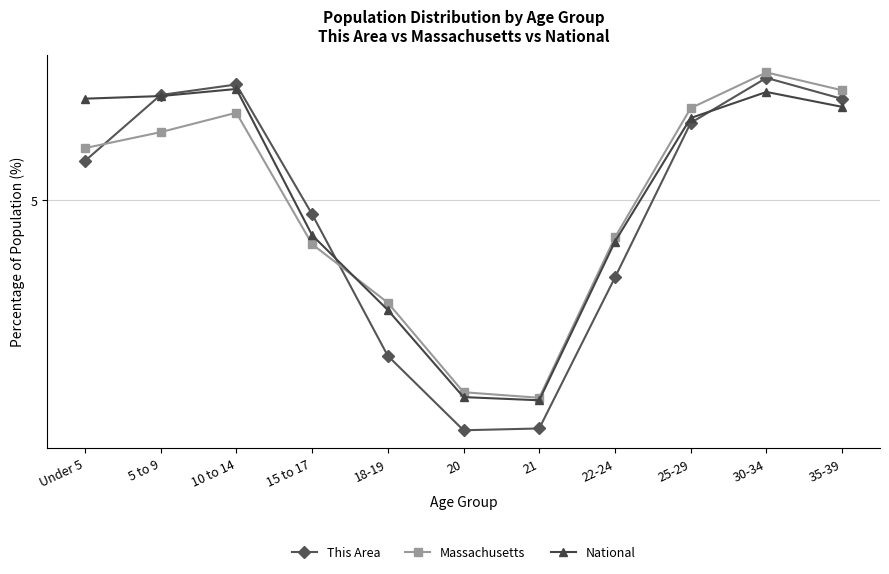

Where does the This Area series first go above 5?

Under 5